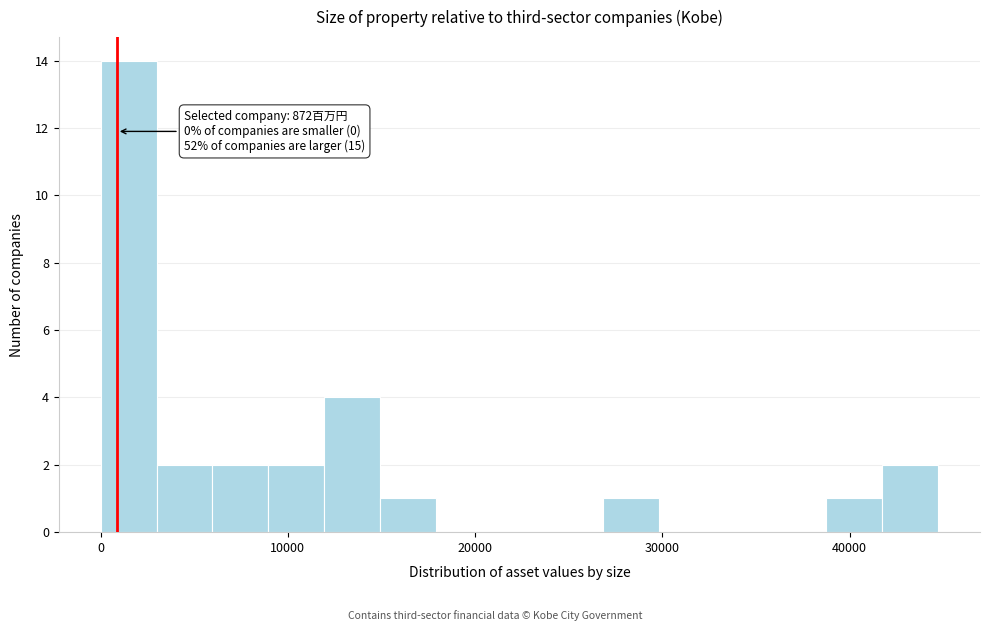

Around what value on the x-axis is the tallest bar? Give the approximate position of its centre, as read against the axis.

1000